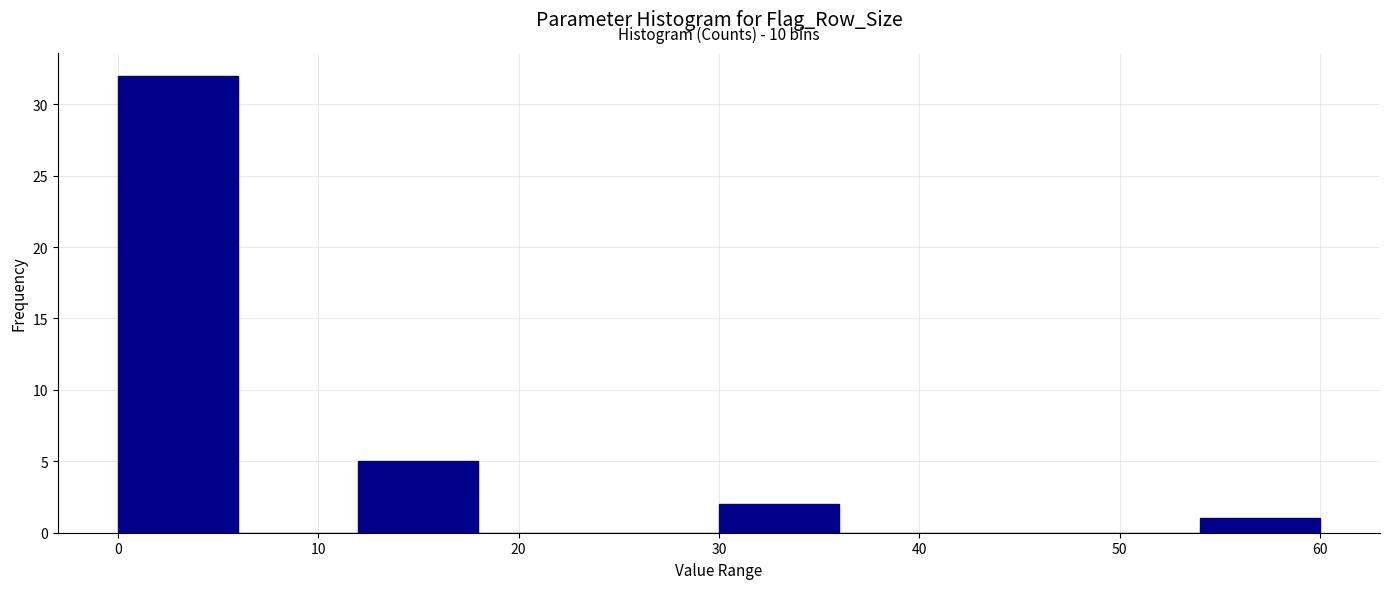

Over which range of the x-axis is the bar tallest?

0 to 6